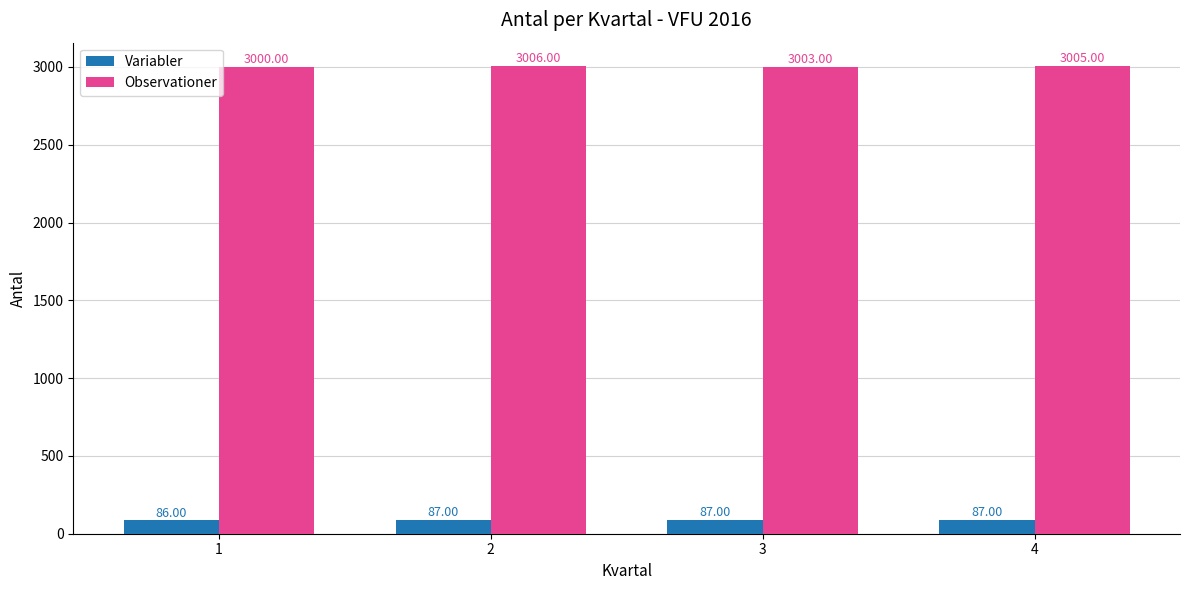

Is the value of Observationer at 2 greater than the value of Variabler at 2?

Yes